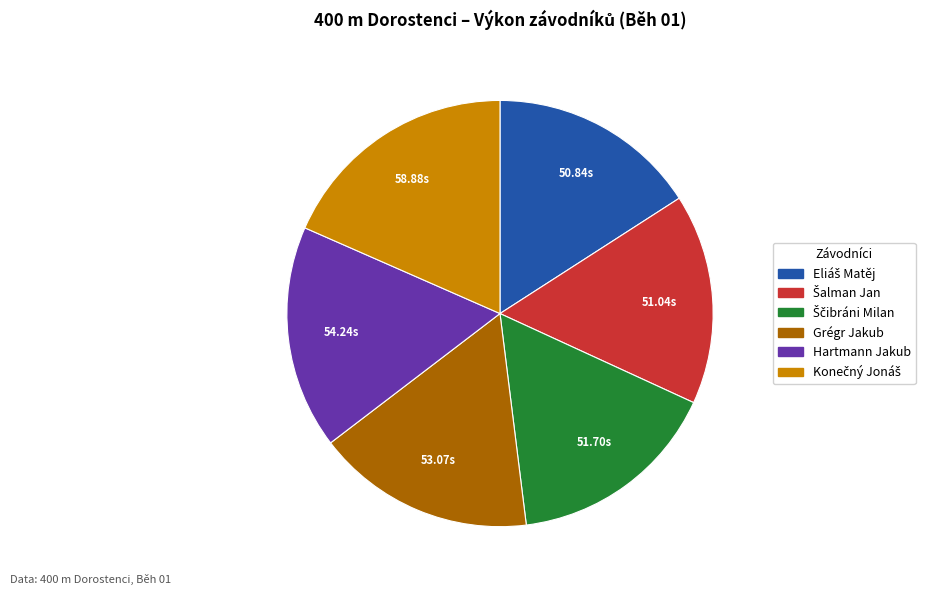

How many segments does this pie chart have?

6